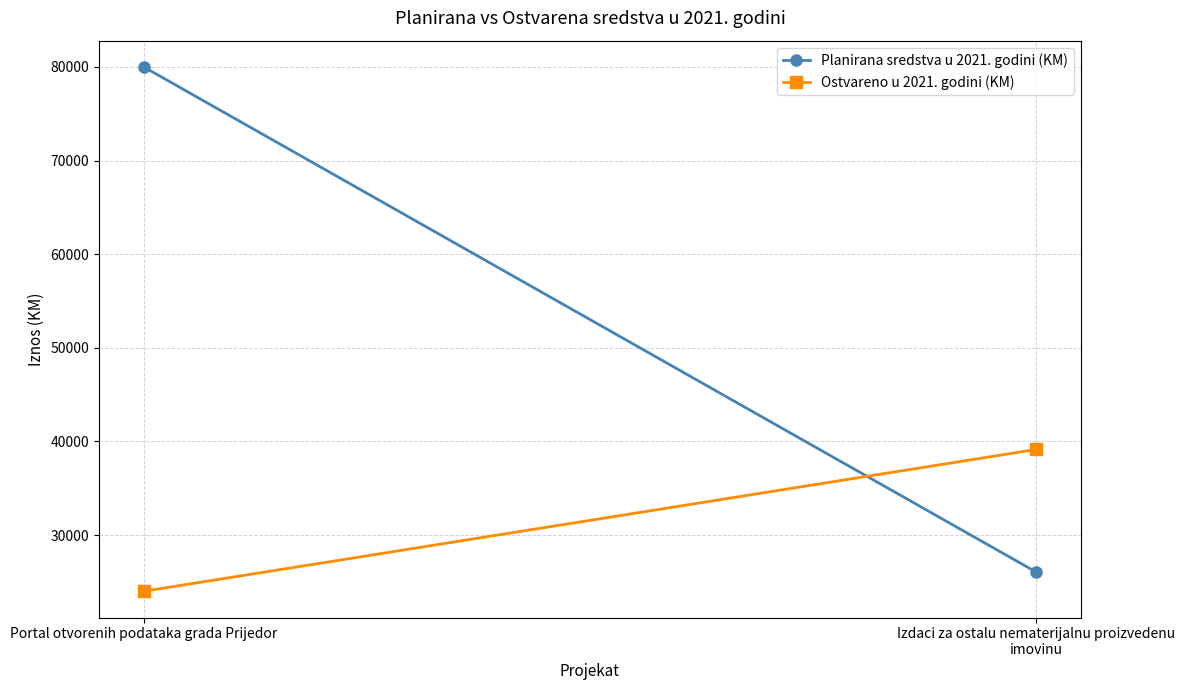

Which series has the largest range (max minus min)?

Planirana sredstva u 2021. godini (KM)